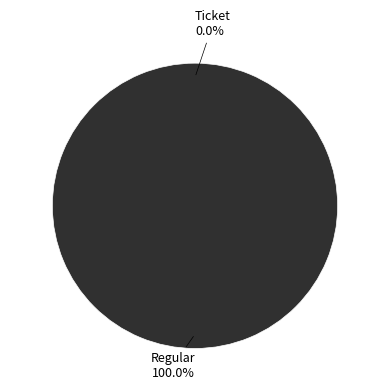

What is the smallest slice in the pie chart?

Ticket